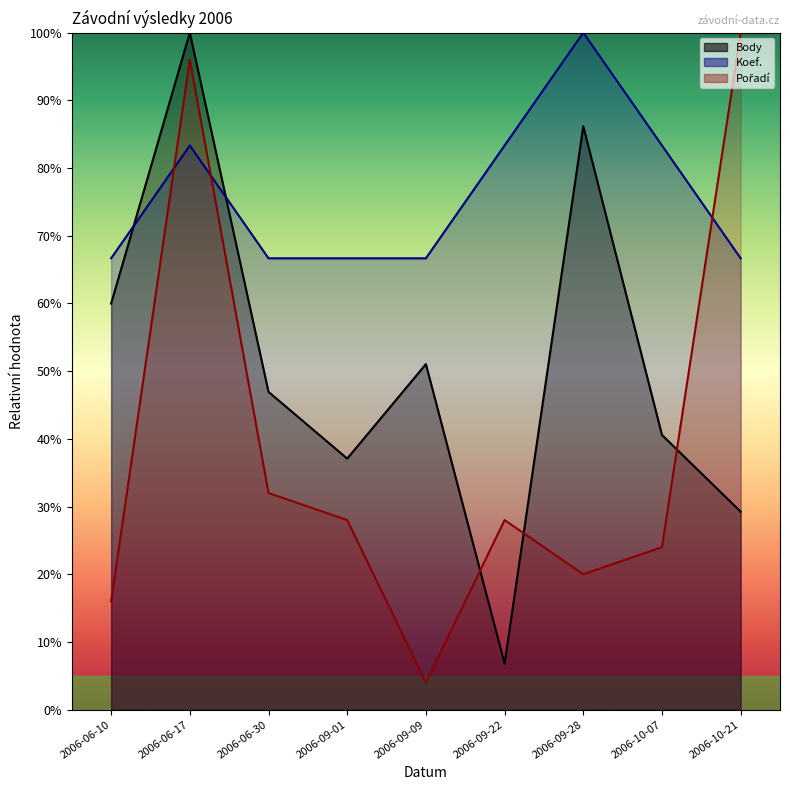

What is the difference between the highest and lowest values at 2006-09-28?

80.0